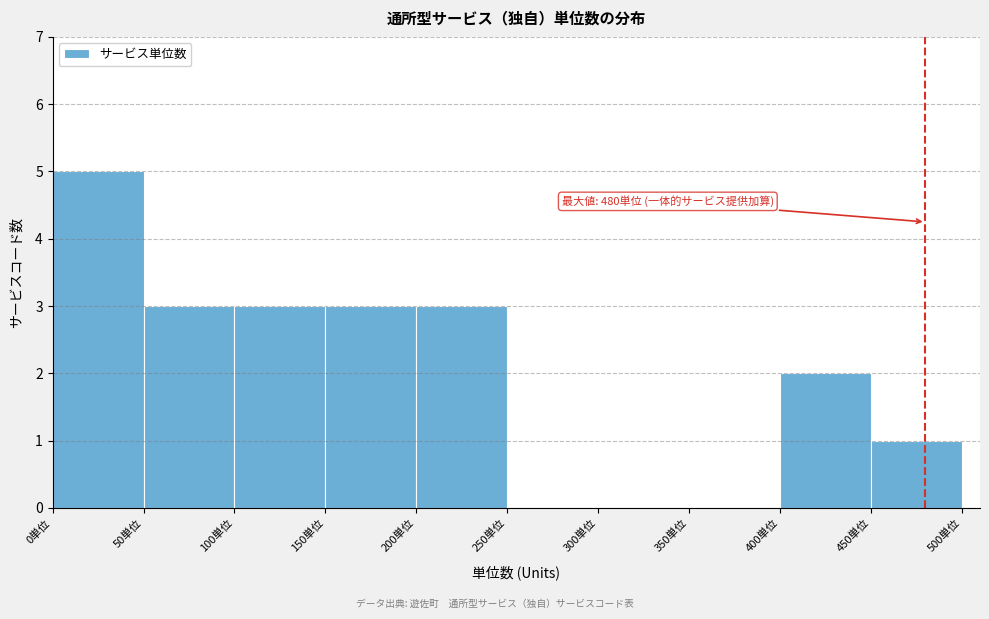

Over which range of the x-axis is the bar tallest?

0 to 50